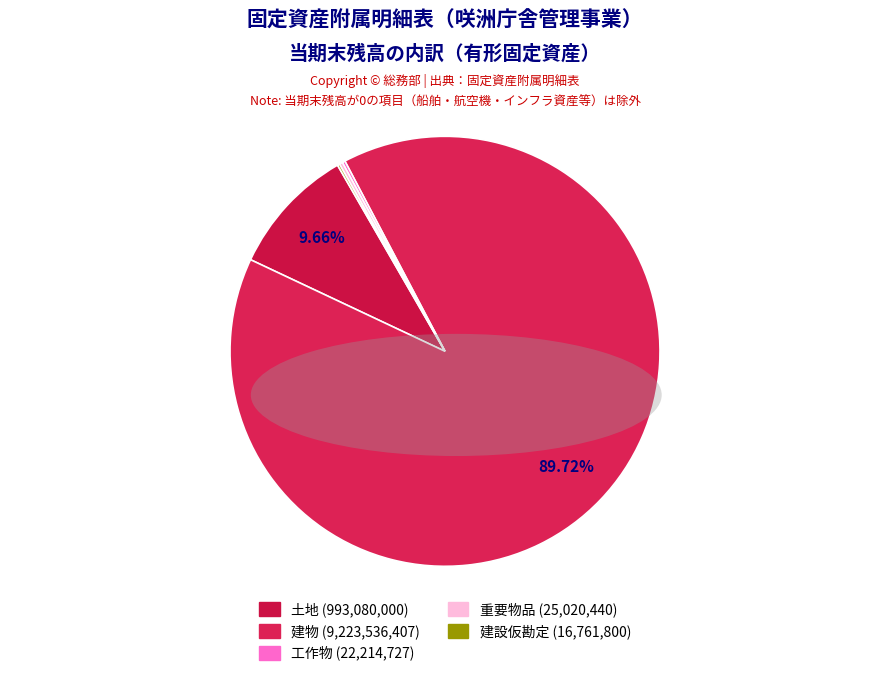

Is there any slice that represents more than half of the pie?

Yes